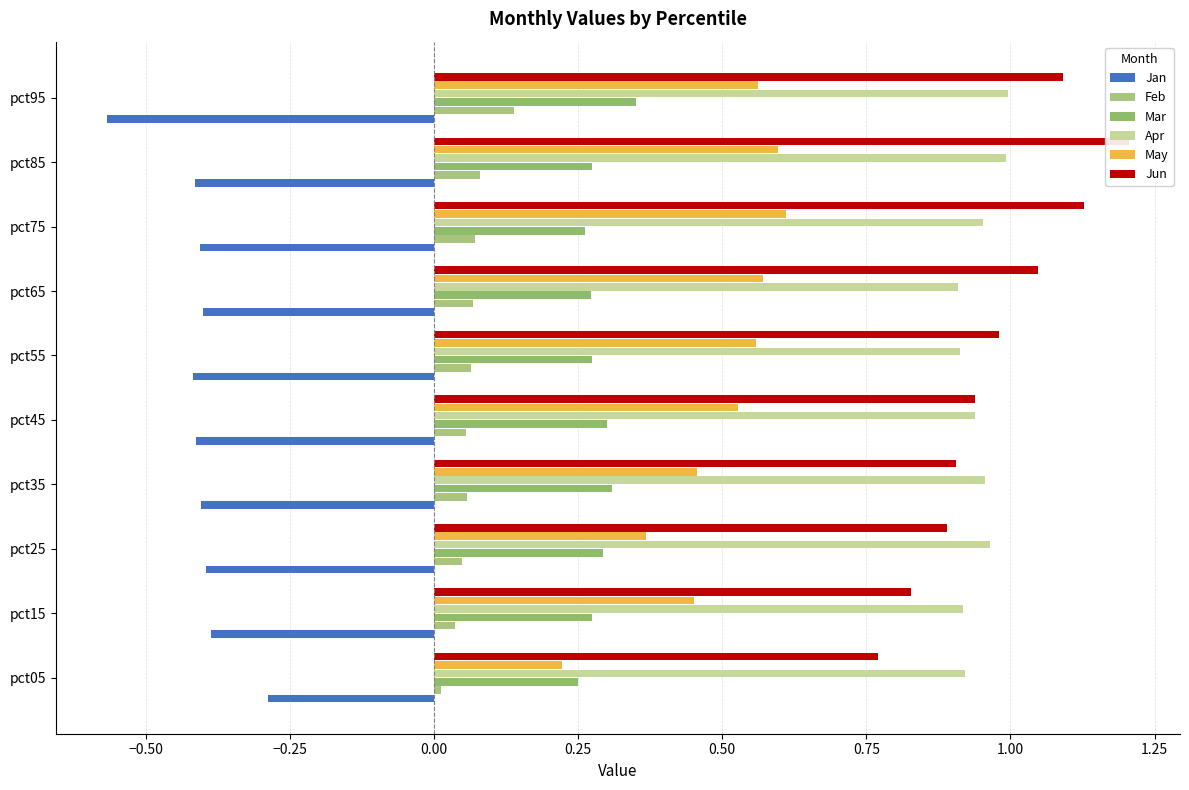

Is the value of Jan at 1.50 greater than the value of Mar at 0.25?

No